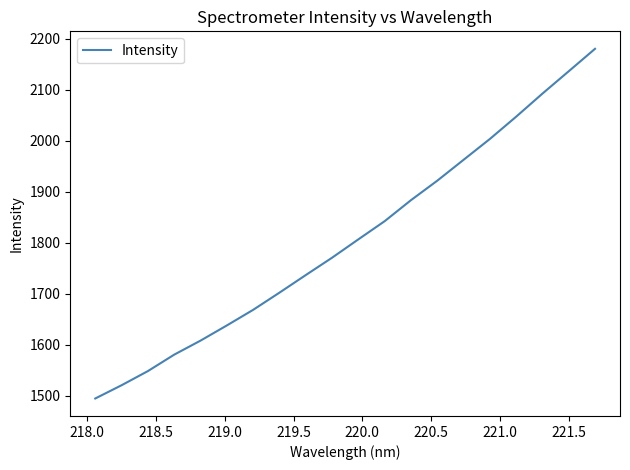

What is the maximum value shown in the chart?

2180.4